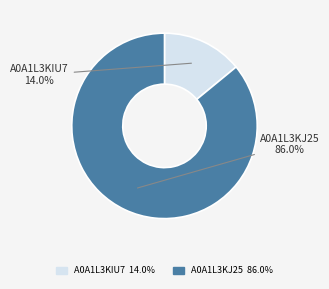

Is there a majority slice in this chart?

Yes